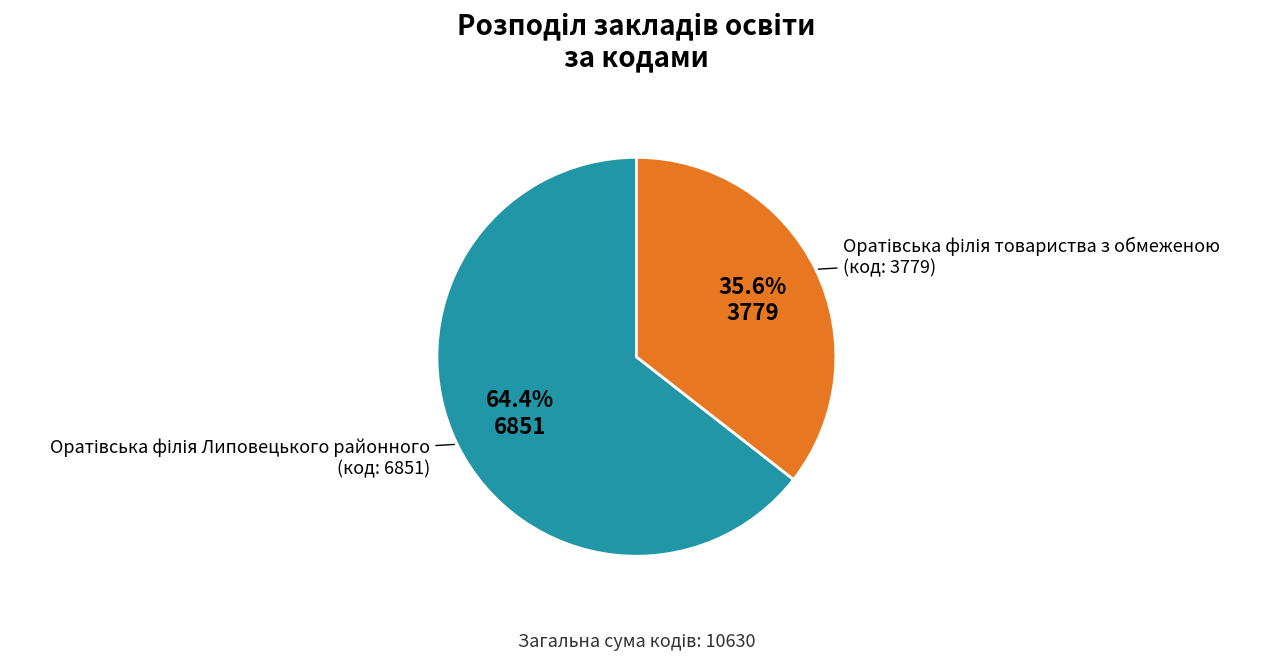

Is there a majority slice in this chart?

Yes